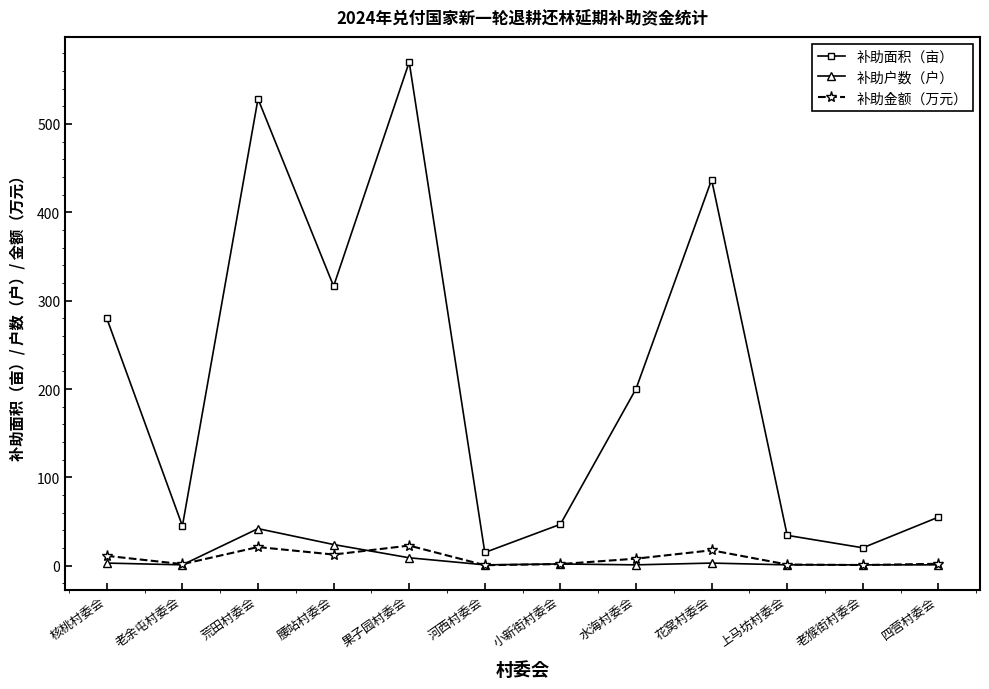

Between 果子园村委会 and 花窝村委会, which series saw the biggest shift?

补助面积（亩）